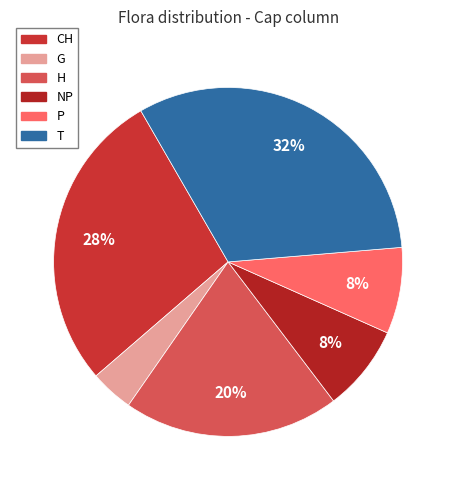

Rank the categories by value from highest to lowest.

T, CH, H, NP, P, G